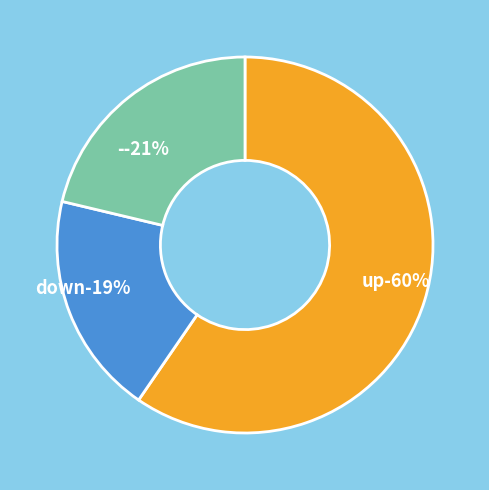

How many slices are in this pie chart?

3